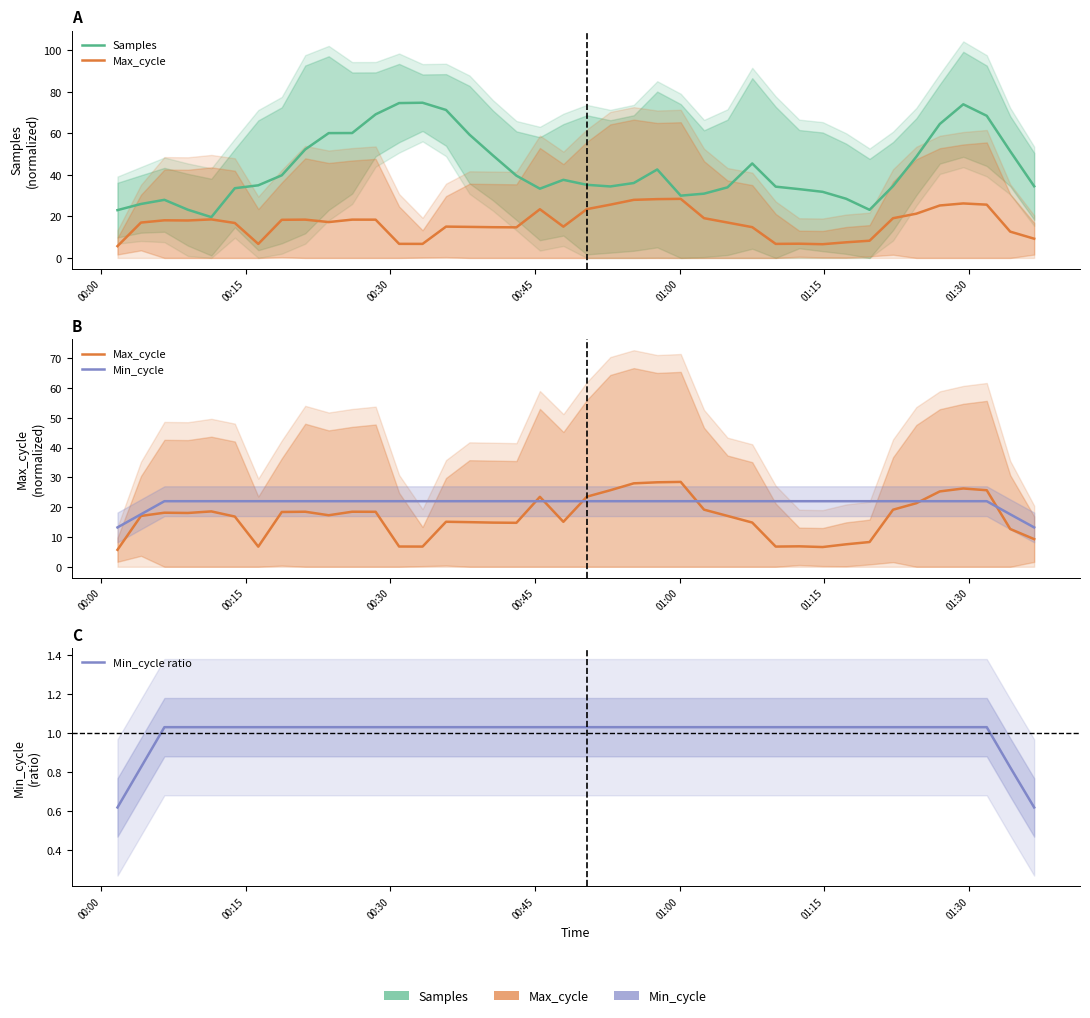

True or false: Min_cycle and Min_cycle ratio cross at least once.

False